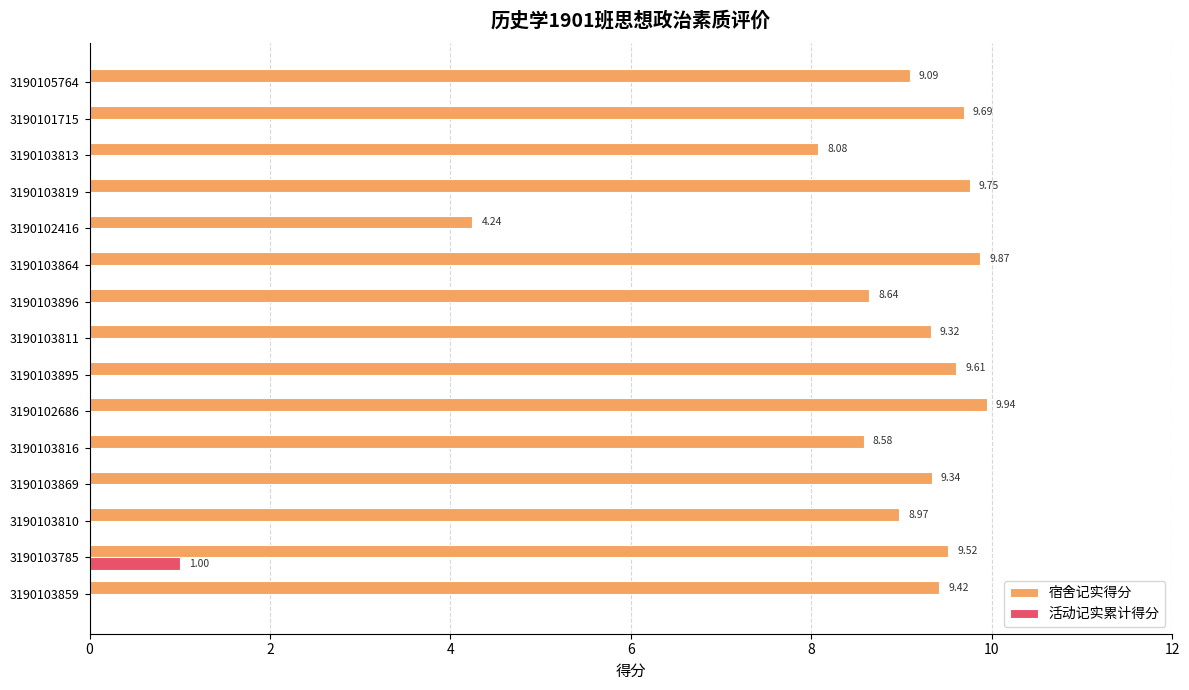

How many data points in 活动记实累计得分 are above 0?

1